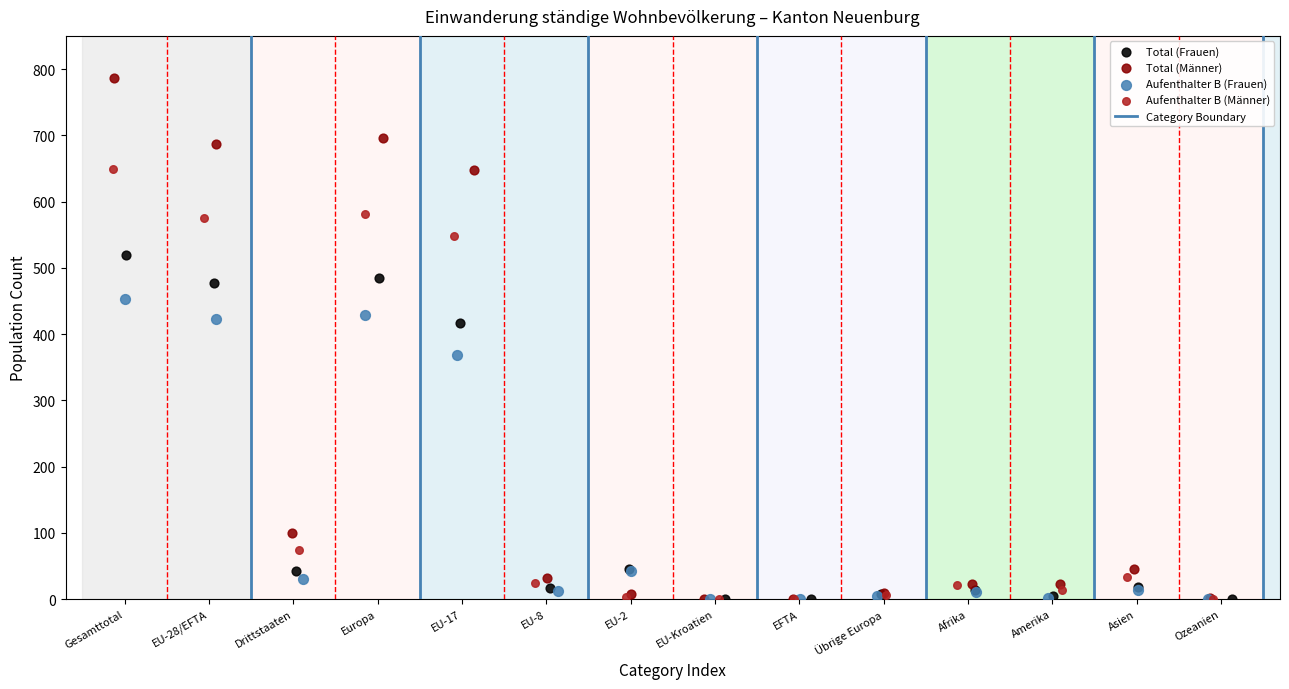

Which series has the widest spread of Y values?

Total (Männer)